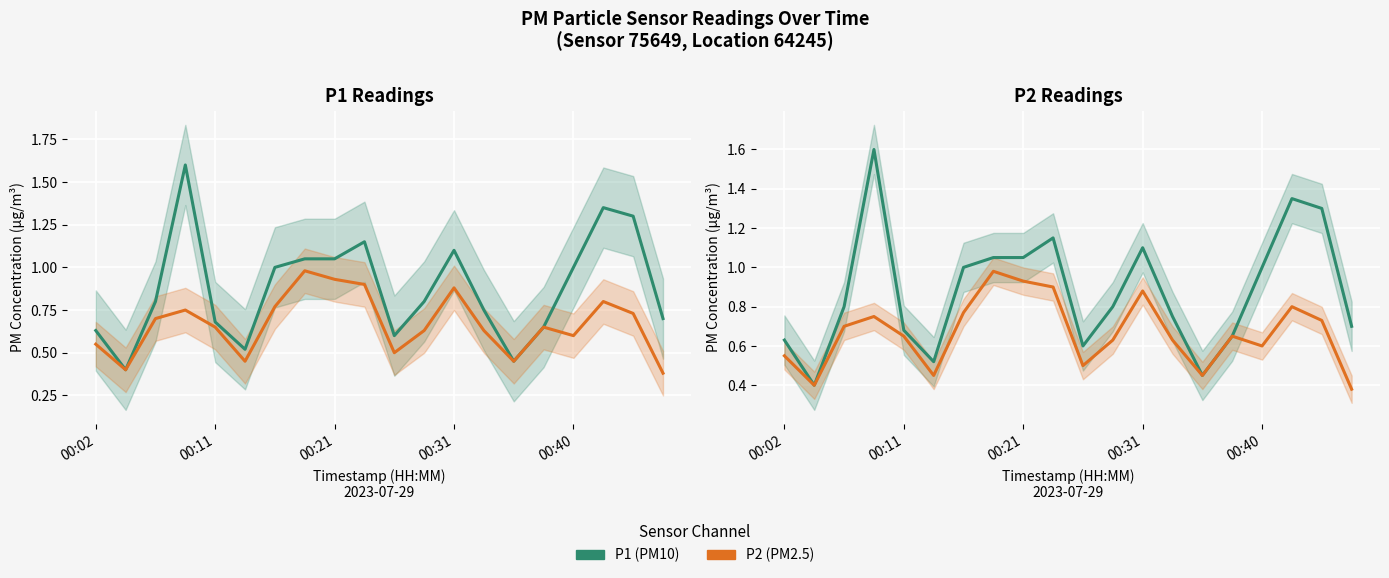

The value of P1 (PM10) at 5 is 0.8. True or false?

False